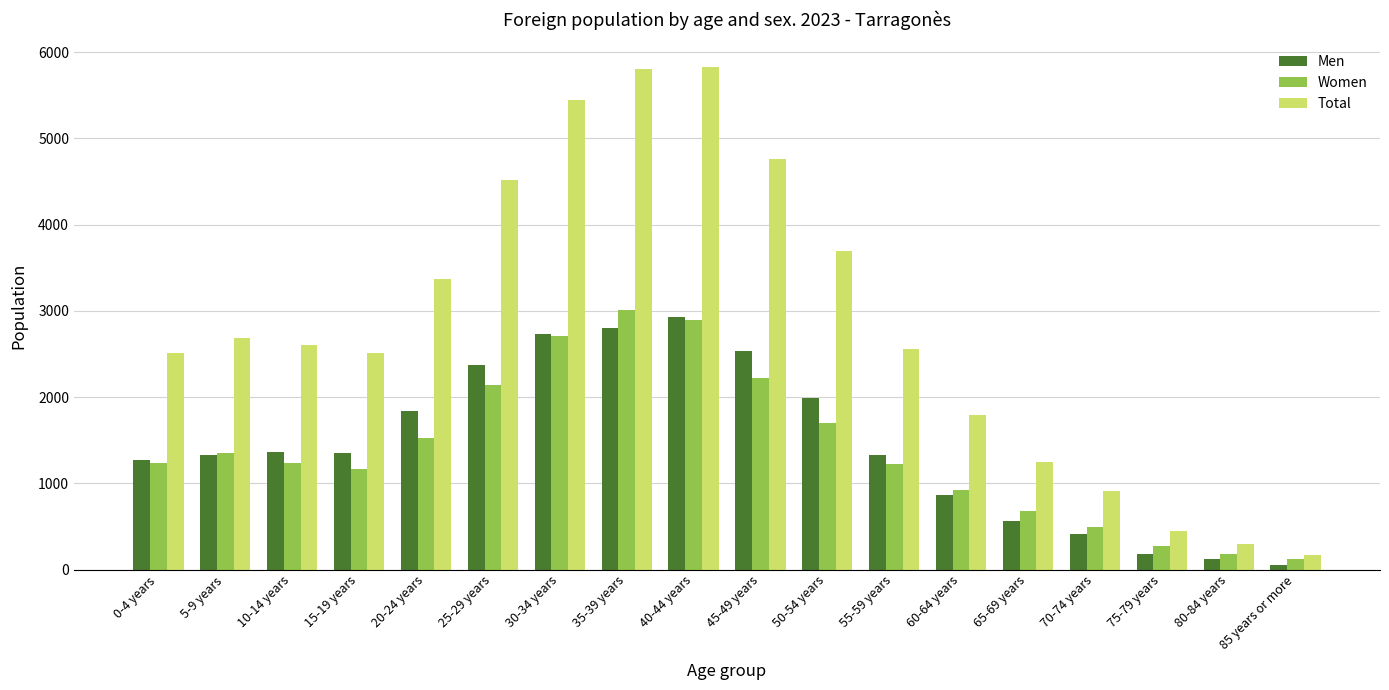

How many categories are shown in the chart?

18